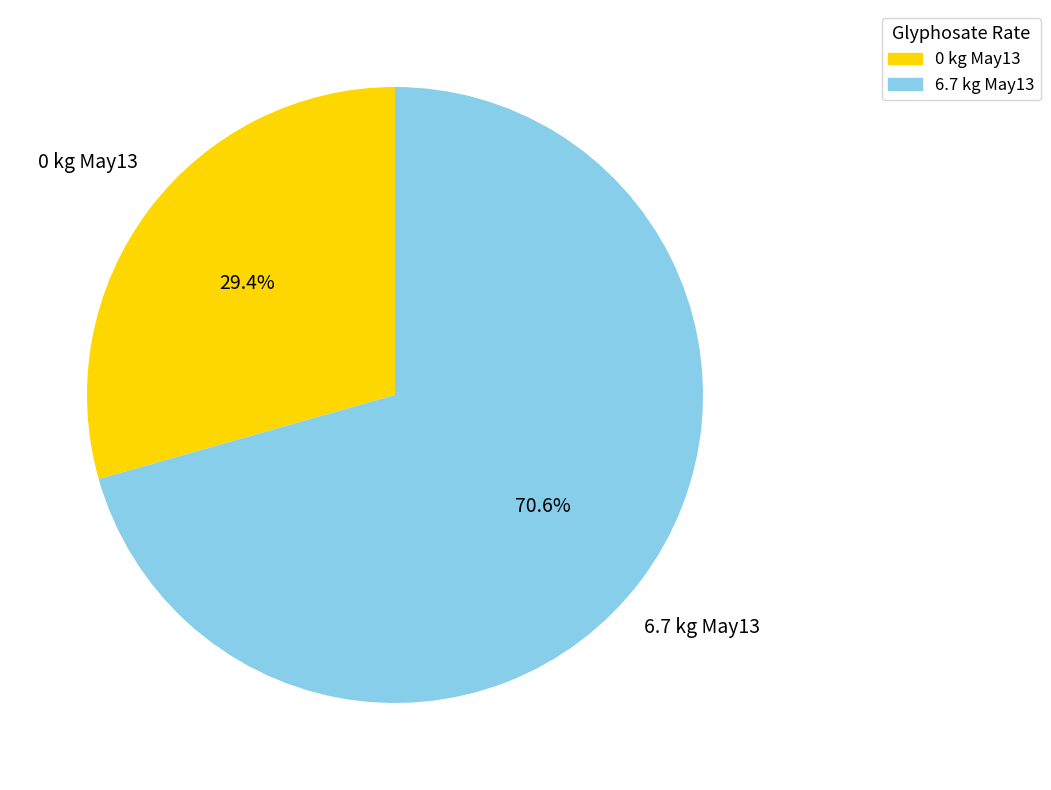

Approximately how many times larger is the value at 0 kg May13 compared to 6.7 kg May13?

0.4